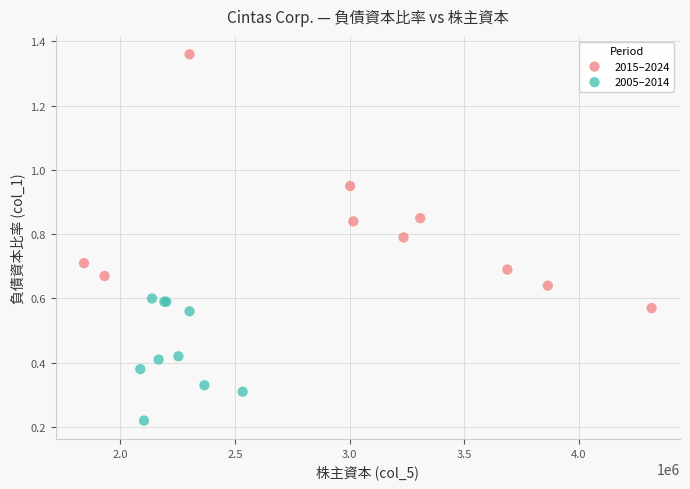

Which series contains the lowest Y value?

2005–2014